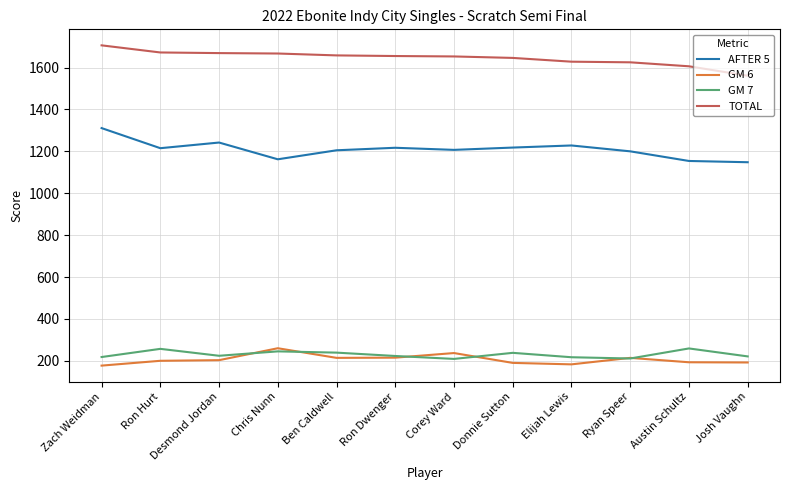

True or false: TOTAL has a value of 859 at Josh Vaughn.

False